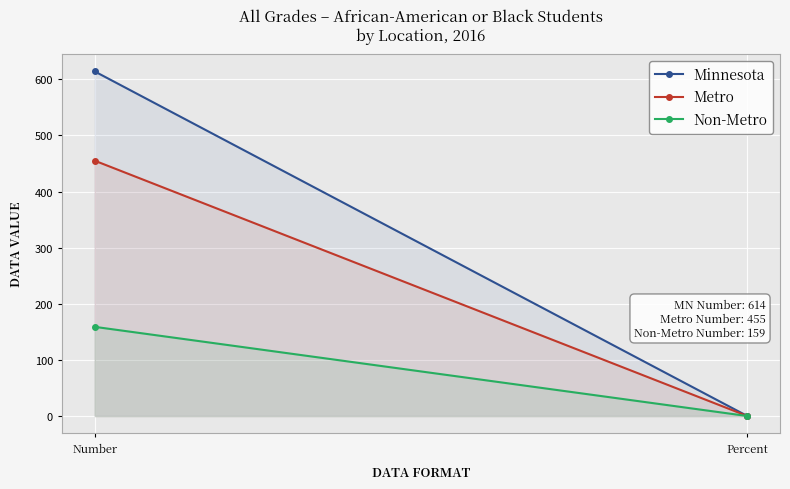

Reading right to left, list all the values displayed in this chart.

Minnesota: 0.1	614.0
Metro: 0.1	455.0
Non-Metro: 0.1	159.0